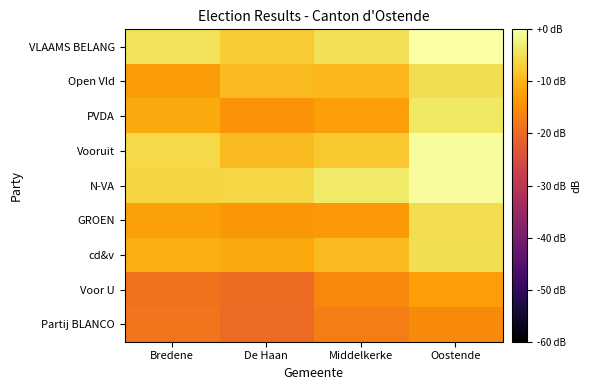

Reading left to right, extract all data points from this chart.

VLAAMS BELANG: Bredene=-4.6	De Haan=-7.4	Middelkerke=-4.8	Oostende=0.0
Open Vld: Bredene=-12.9	De Haan=-9.3	Middelkerke=-9.7	Oostende=-5.1
PVDA: Bredene=-11.4	De Haan=-14.2	Middelkerke=-12.9	Oostende=-3.9
Vooruit: Bredene=-5.7	De Haan=-9.2	Middelkerke=-7.9	Oostende=-0.6
N-VA: Bredene=-6.1	De Haan=-6.1	Middelkerke=-3.5	Oostende=-0.5
GROEN: Bredene=-12.5	De Haan=-13.6	Middelkerke=-13.5	Oostende=-5.3
cd&v: Bredene=-10.8	De Haan=-11.7	Middelkerke=-9.3	Oostende=-5.1
Voor U: Bredene=-18.5	De Haan=-19.6	Middelkerke=-15.9	Oostende=-12.7
Partij BLANCO: Bredene=-18.4	De Haan=-19.9	Middelkerke=-17.0	Oostende=-15.4